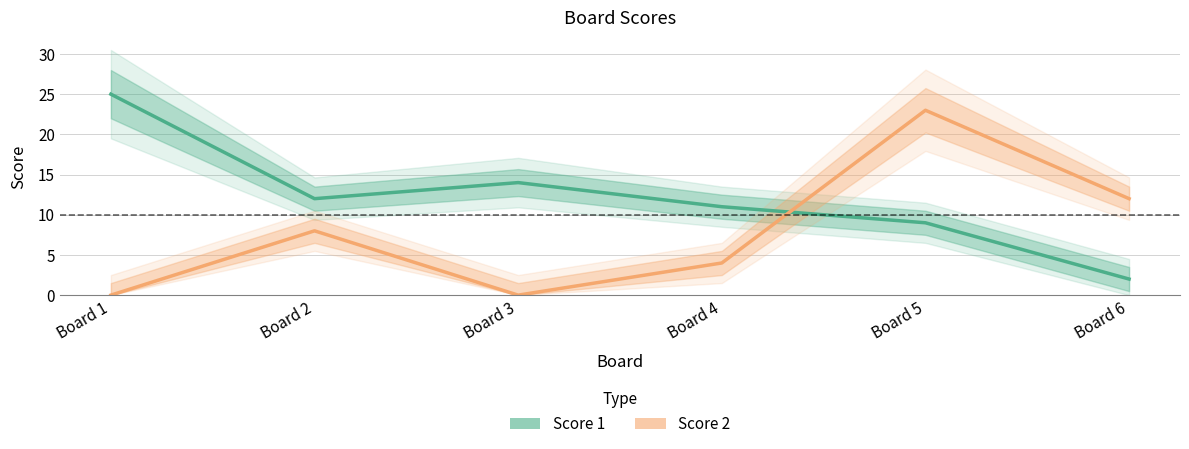

Rank the series at Board 4 from highest to lowest value.

Score 1, Score 2